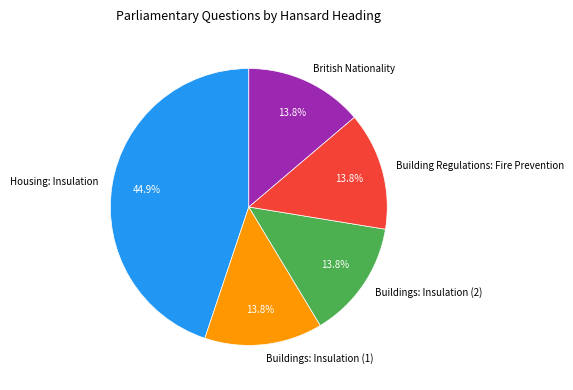

The Buildings: Insulation (1) slice represents 29% of the pie. True or false?

False